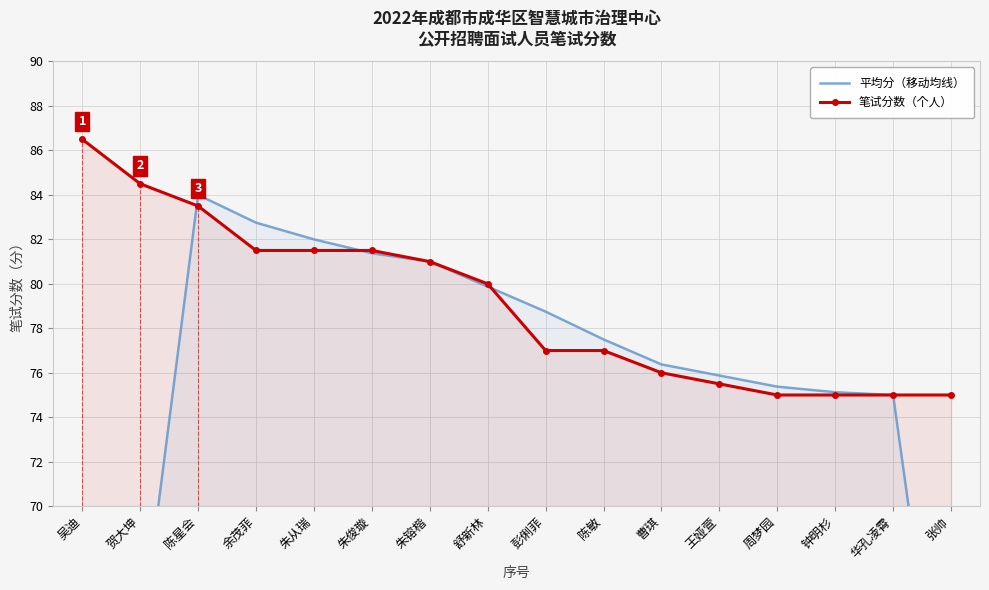

Rank the series at 陈星会 from lowest to highest value.

笔试分数（个人）, 平均分（移动均线）